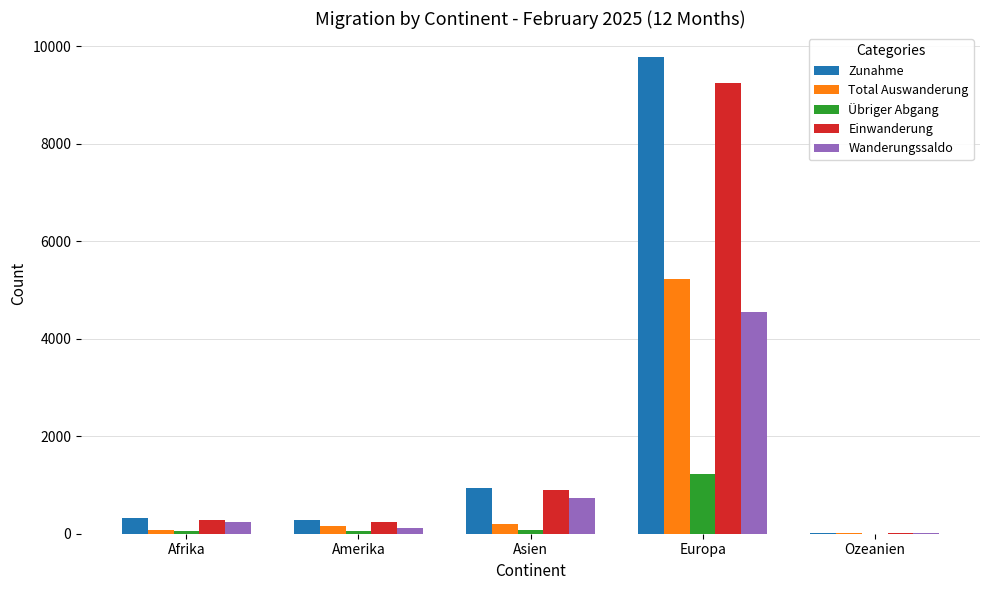

True or false: Total Auswanderung has a value of 81 at Afrika.

True